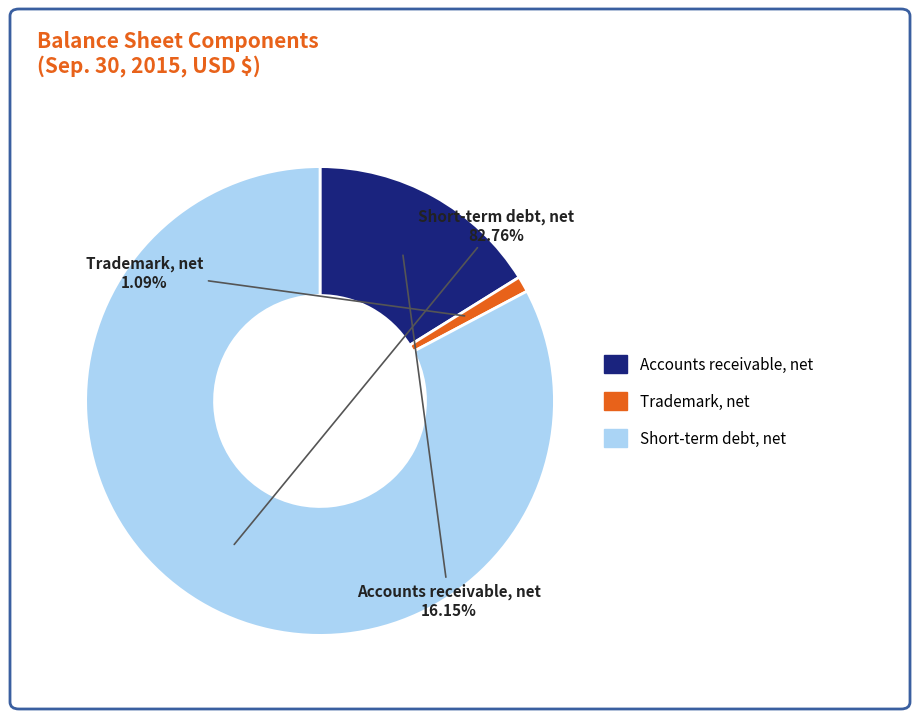

Which slice represents more than half of the pie?

Short-term debt, net